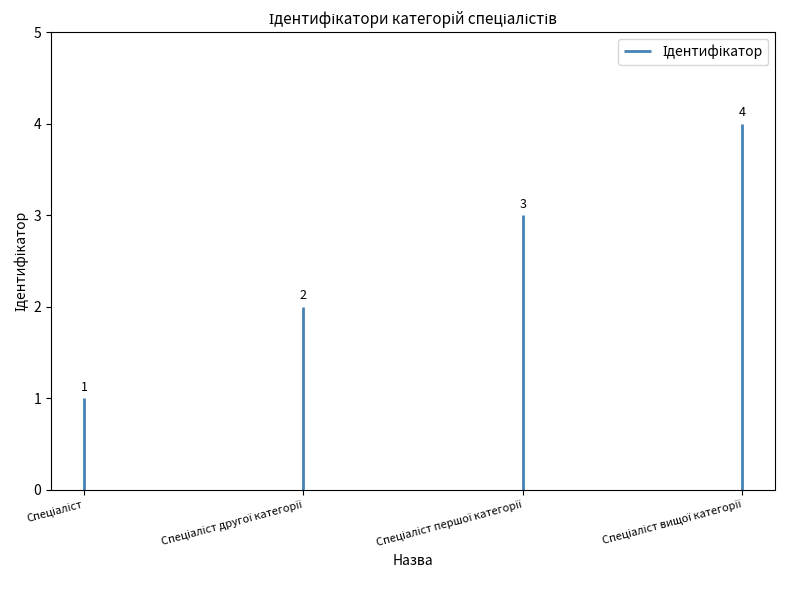

What is the greatest value displayed?

4